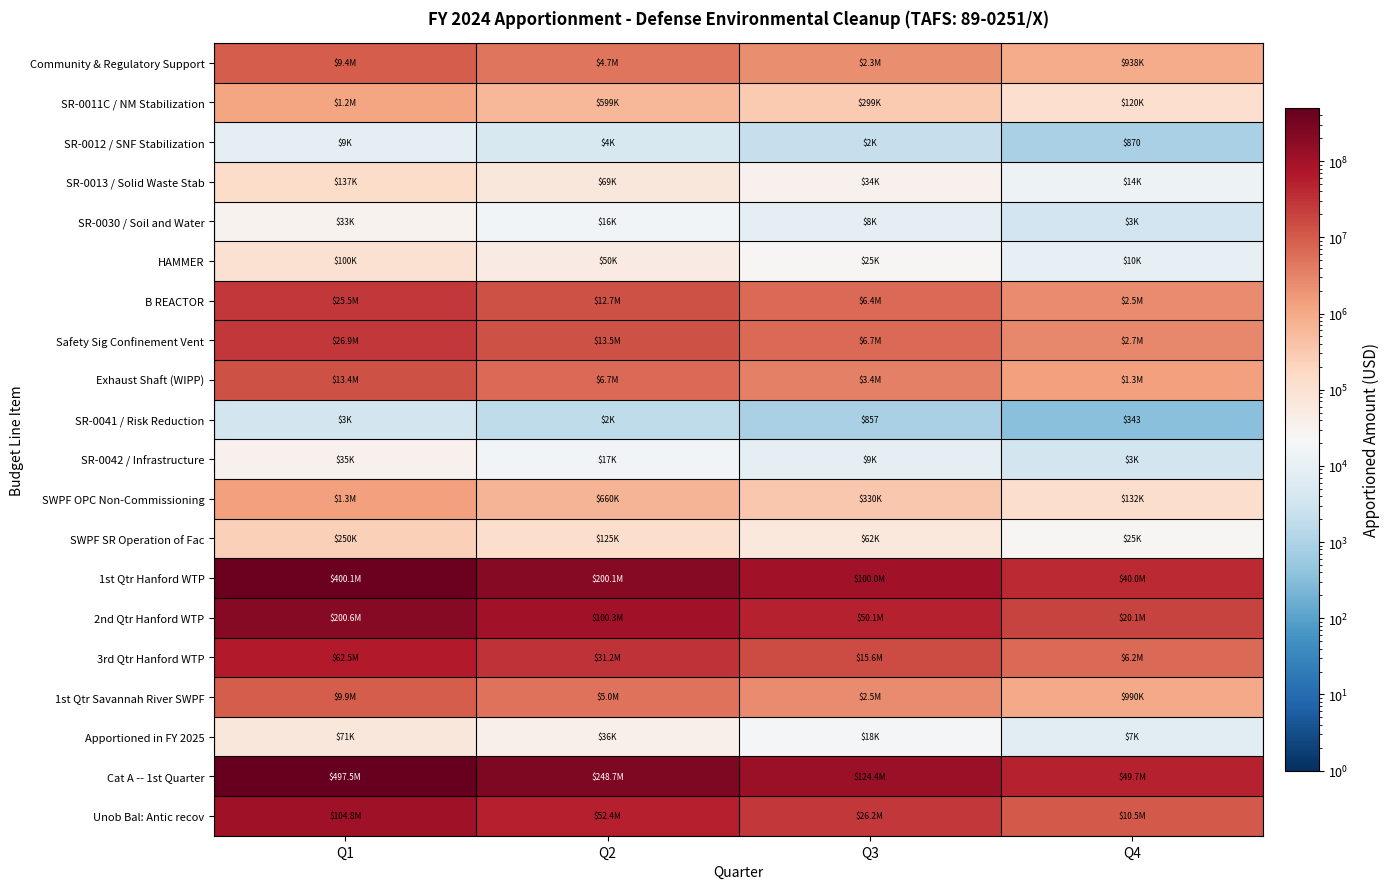

True or false: 3rd Qtr Hanford WTP has a value of 62494192.0 at Q1.

True